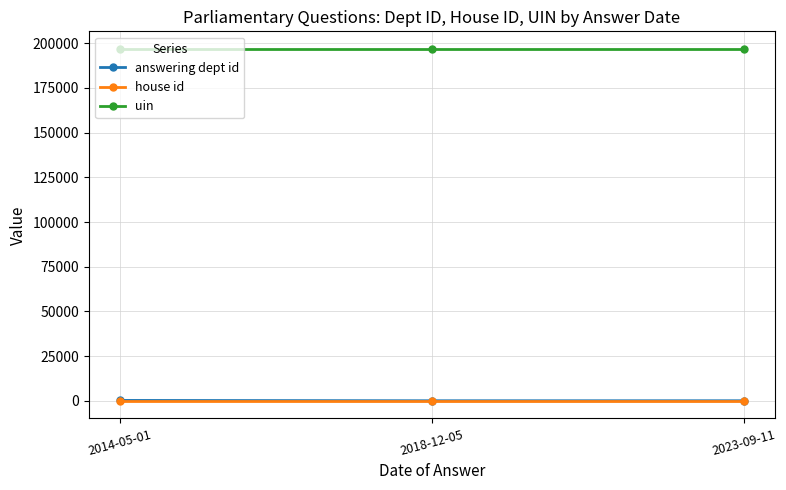

What is the label of the 2nd point from the right?

2018-12-05